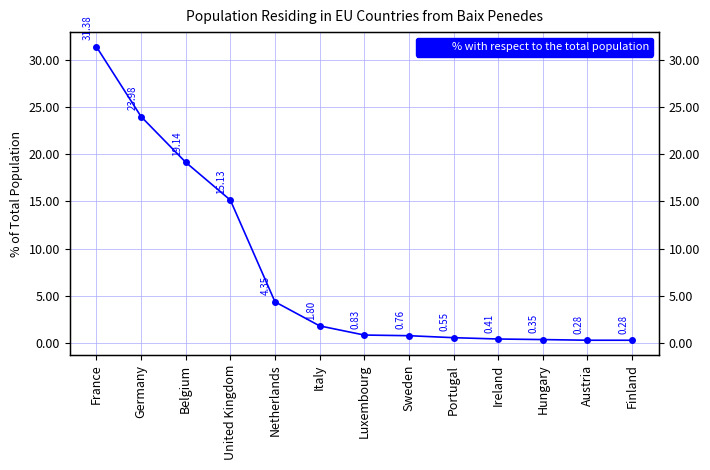

What is the change in value from United Kingdom to Finland?

-14.9